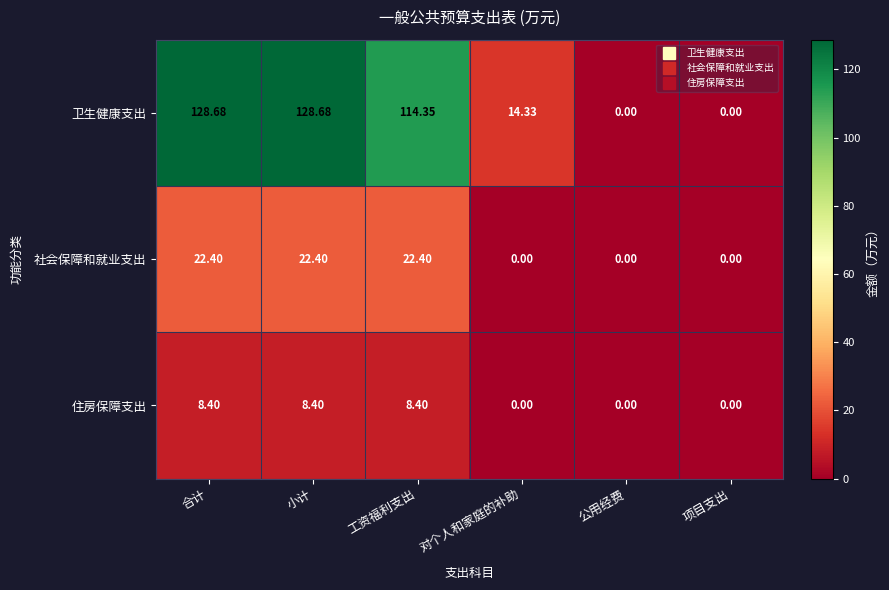

At 工资福利支出, list the series in order from largest to smallest.

卫生健康支出, 社会保障和就业支出, 住房保障支出